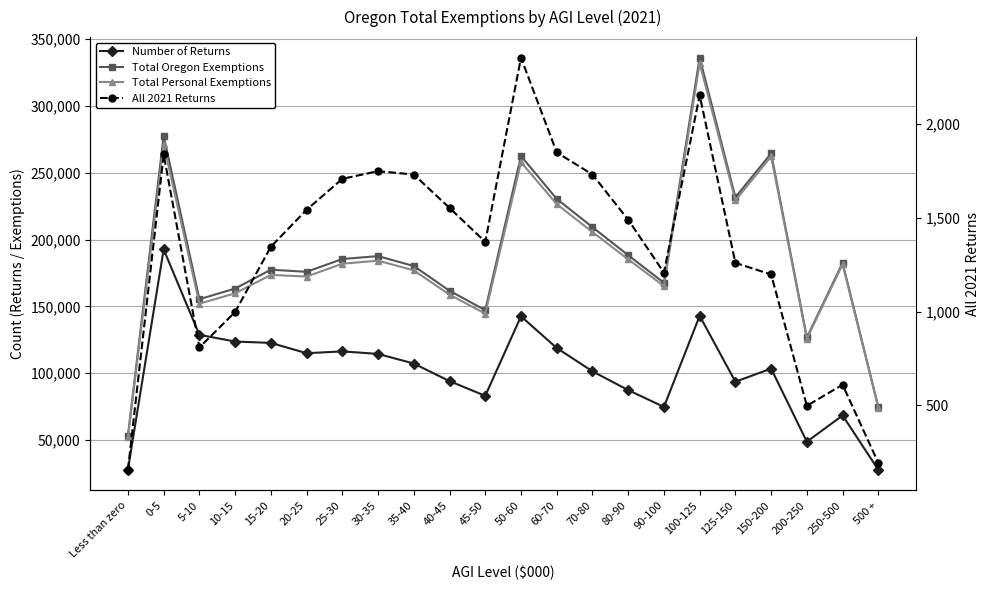

How many lines are shown in the chart?

4